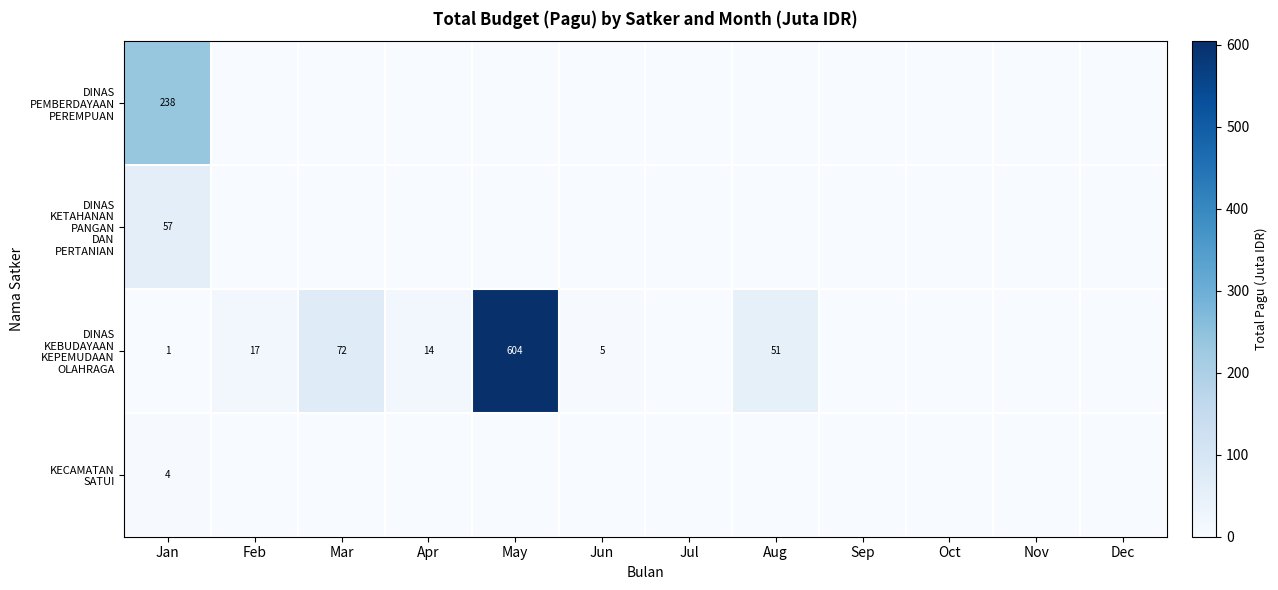

Which series has the largest total across all categories?

DINAS KEBUDAYAAN KEPEMUDAAN OLAHRAGA